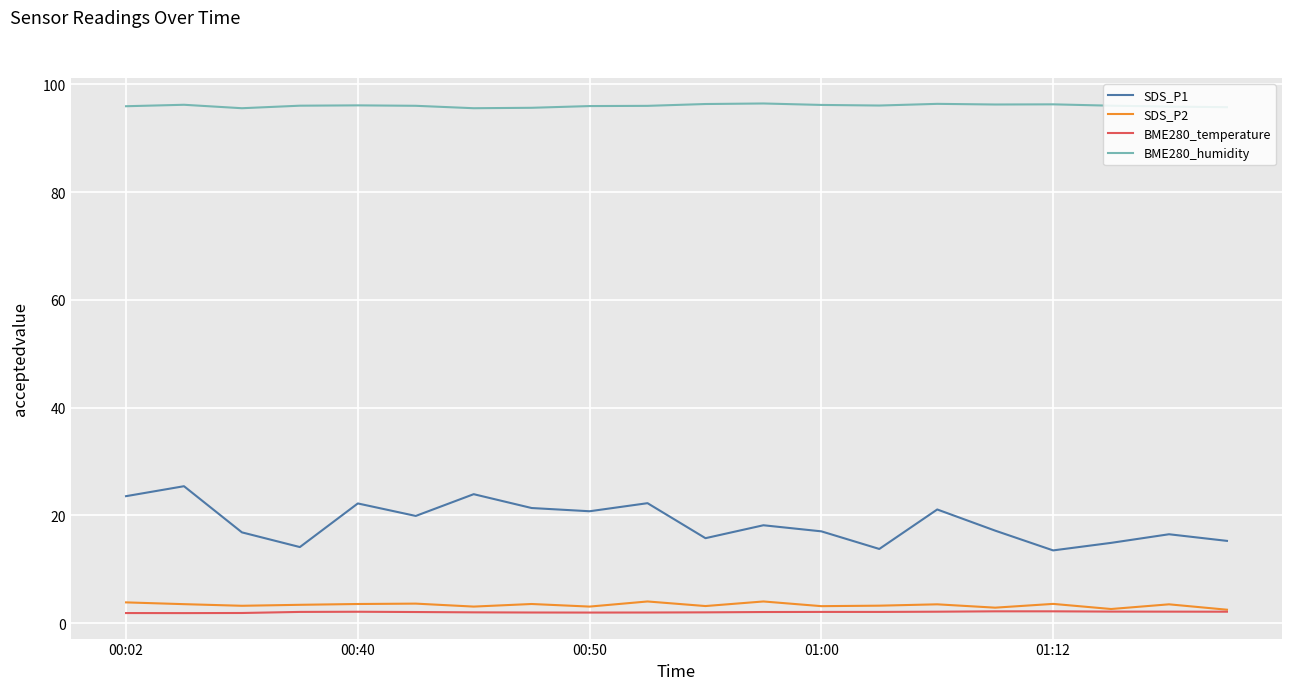

Which series has the largest total across all categories?

BME280_humidity